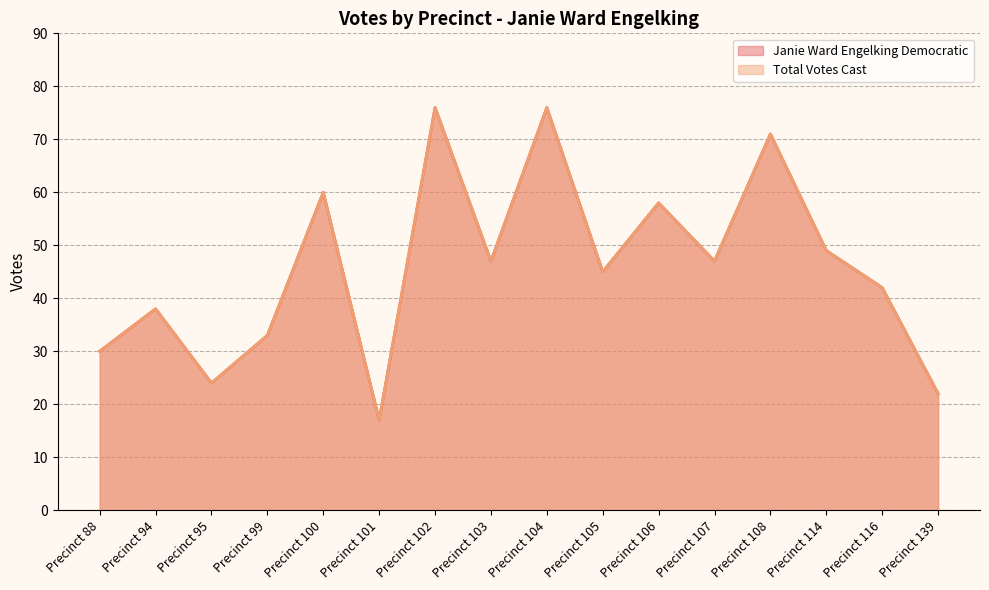

How many interior local peaks does the Total Votes Cast series have?

6